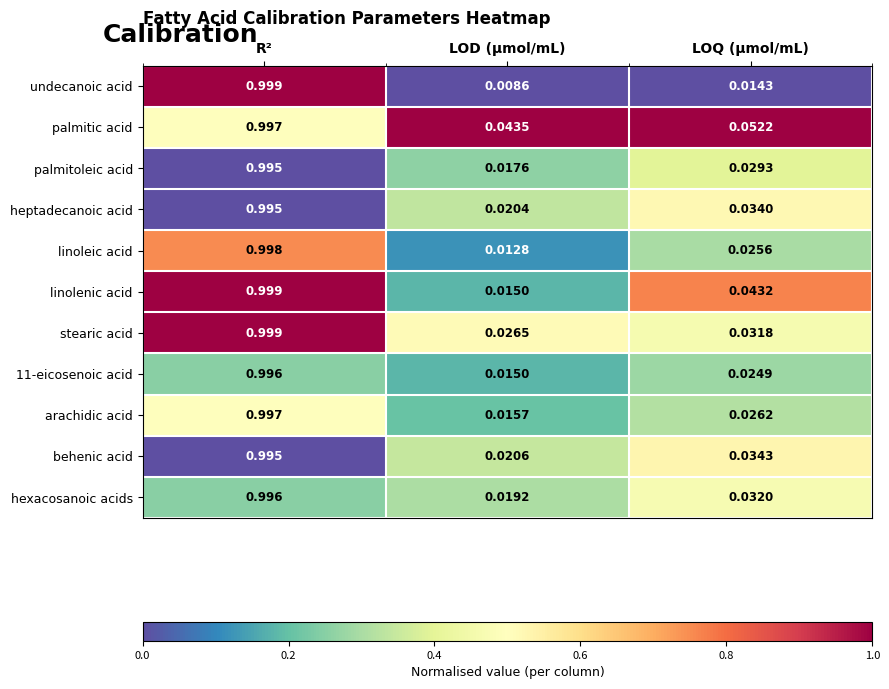

Rank the categories by behenic acid value from lowest to highest.

LOD (µmol/mL), LOQ (µmol/mL), R²